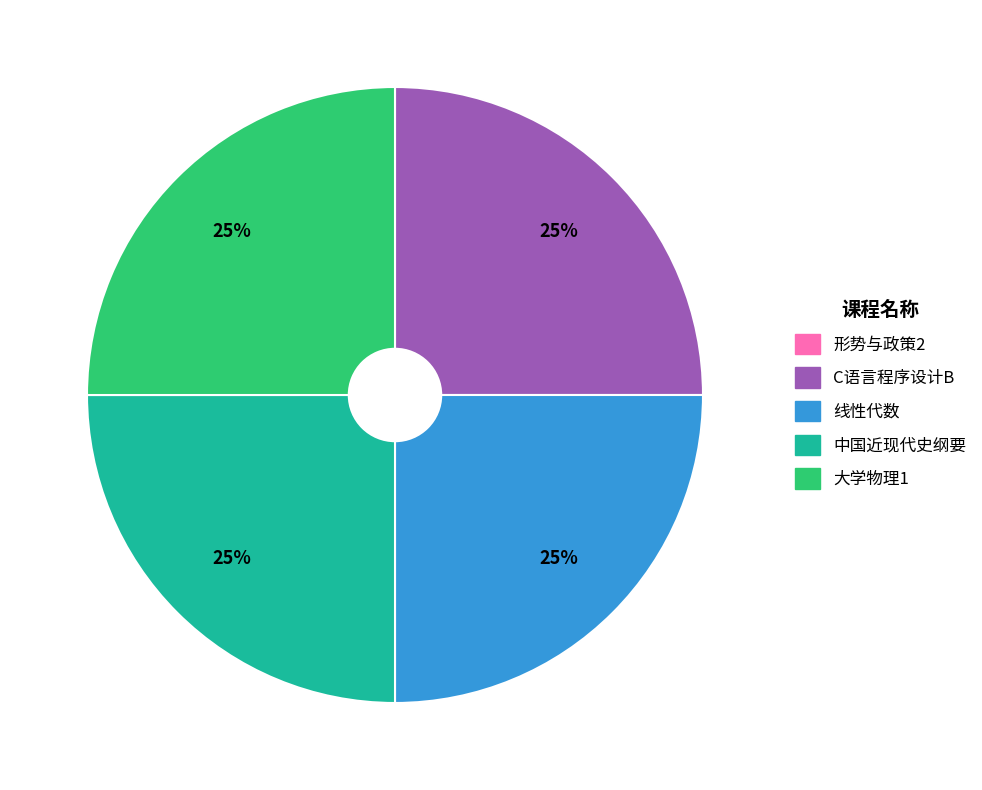

To the nearest percent, what is the average slice percentage?

20%